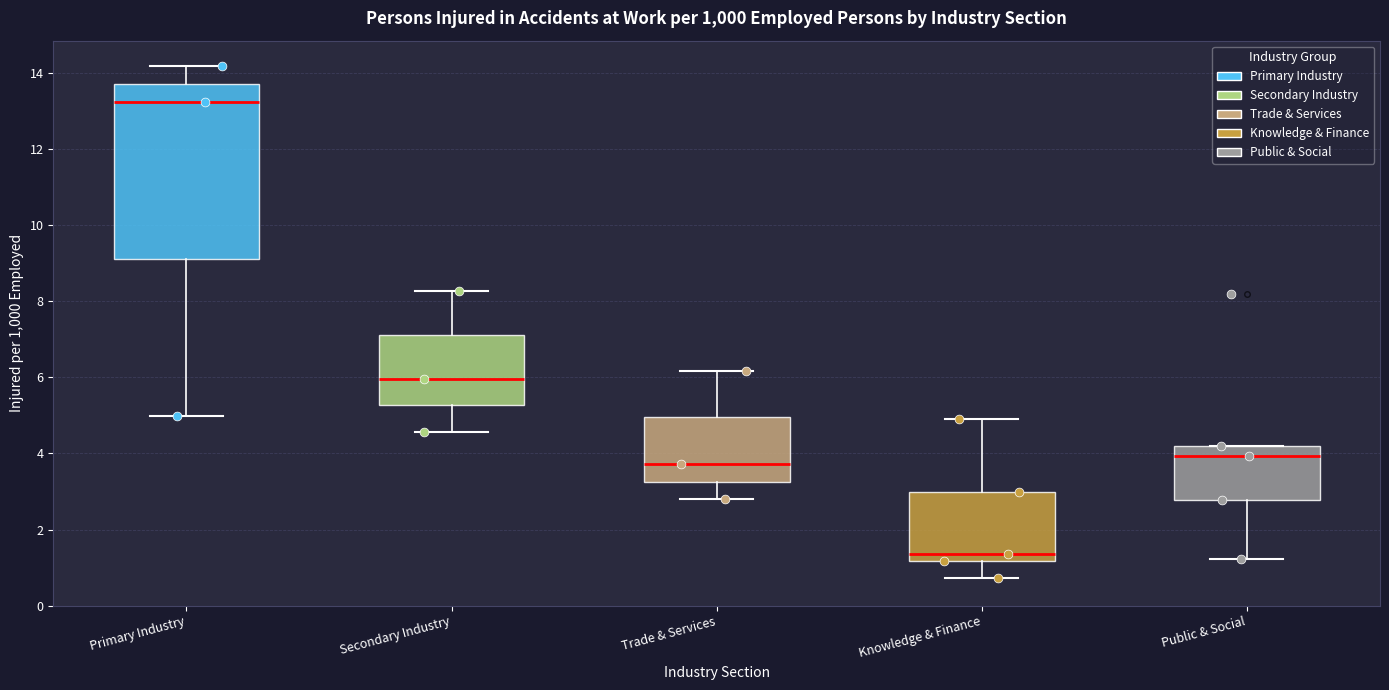

Reading left to right, read every box against the y-axis: the position of its median line, the range the box covers, and the ends of its whiskers. The values are not printed on the chart, so give them approximately, as read against the axis.

Primary Industry: median 13.2, box 9.2 to 13.8, whiskers 5.0 to 14.2
Secondary Industry: median 6.0, box 5.2 to 7.2, whiskers 4.6 to 8.2
Trade & Services: median 3.8, box 3.2 to 5.0, whiskers 2.8 to 6.2
Knowledge & Finance: median 1.4, box 1.2 to 3.0, whiskers 0.8 to 5.0
Public & Social: median 4.0, box 2.8 to 4.2, whiskers 1.2 to 4.2